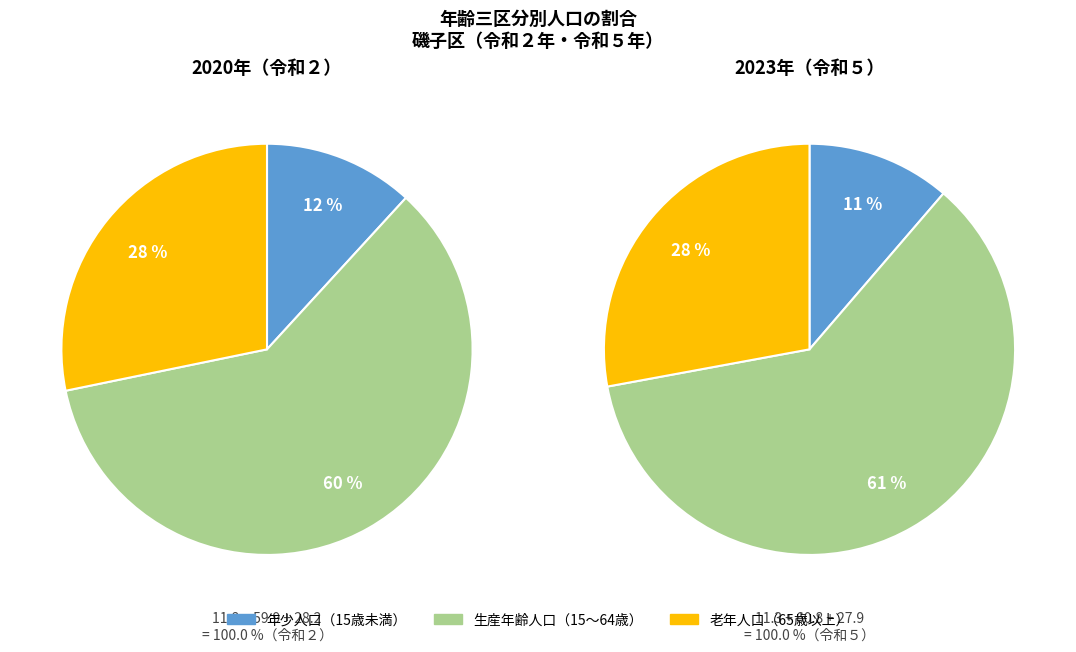

How many slices are in this pie chart?

3